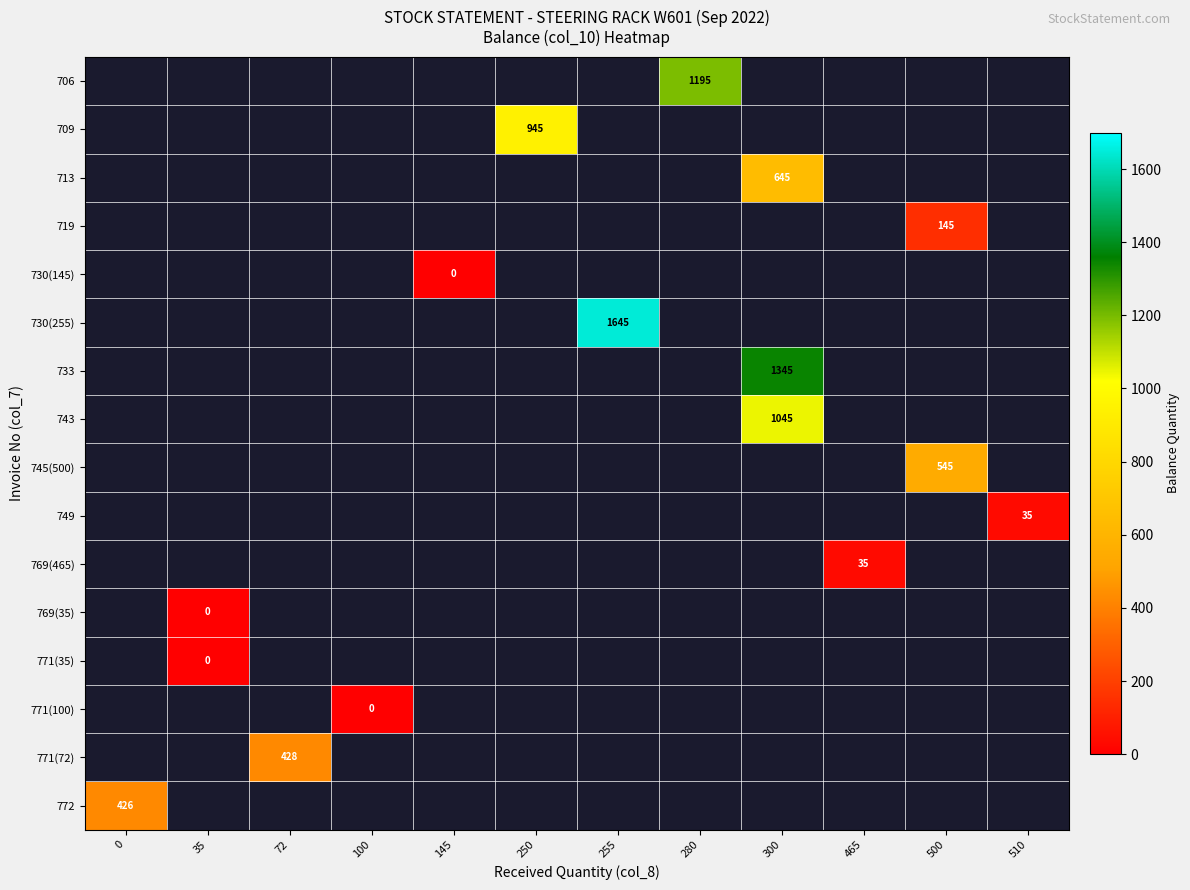

Is the value of 769(35) at 510 greater than the value of 730(255) at 145?

No